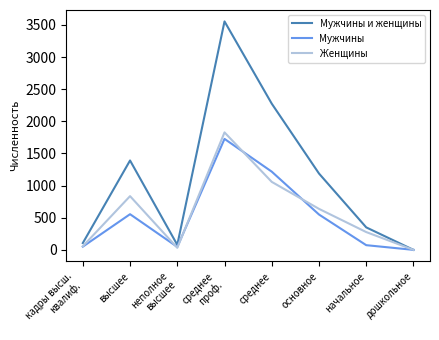

What is the highest value of the Женщины series?

1828